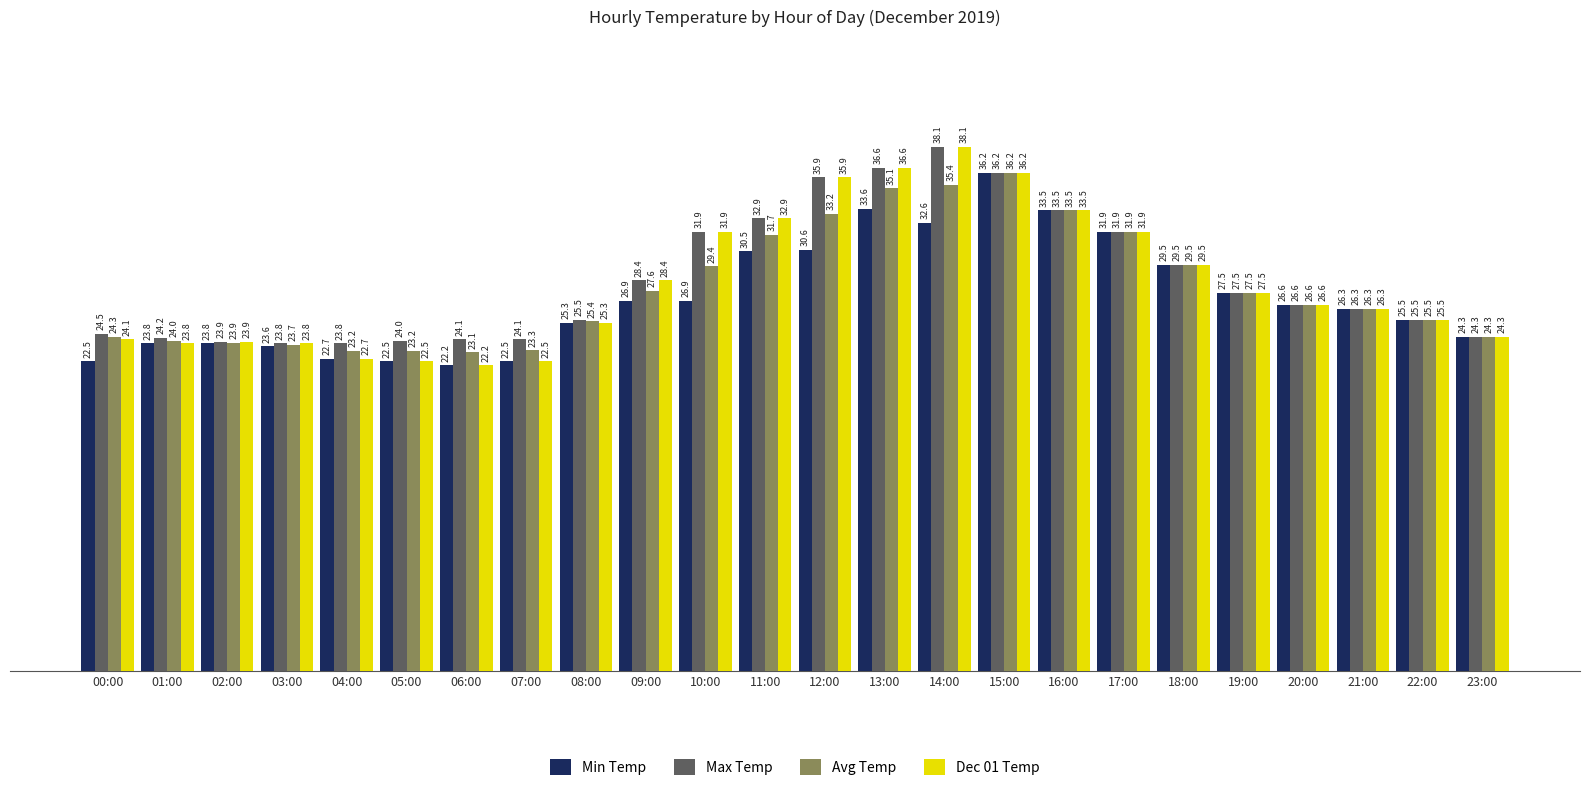

True or false: Min Temp has a value of 23.8 at 01:00.

True